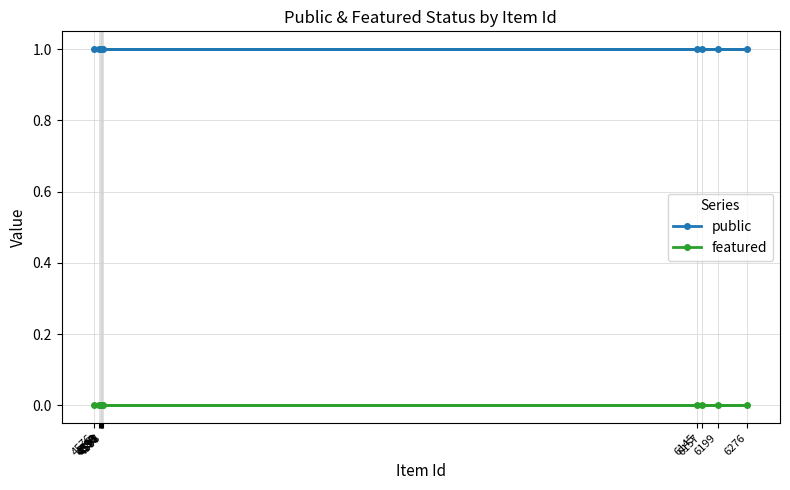

What is the average value of the public series?

1